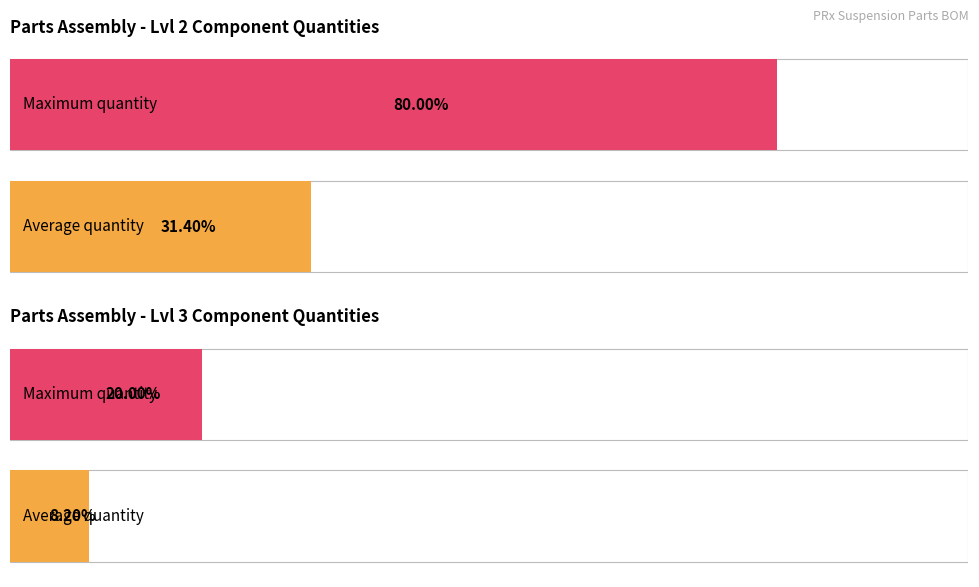

Does the chart contain any negative values?

No